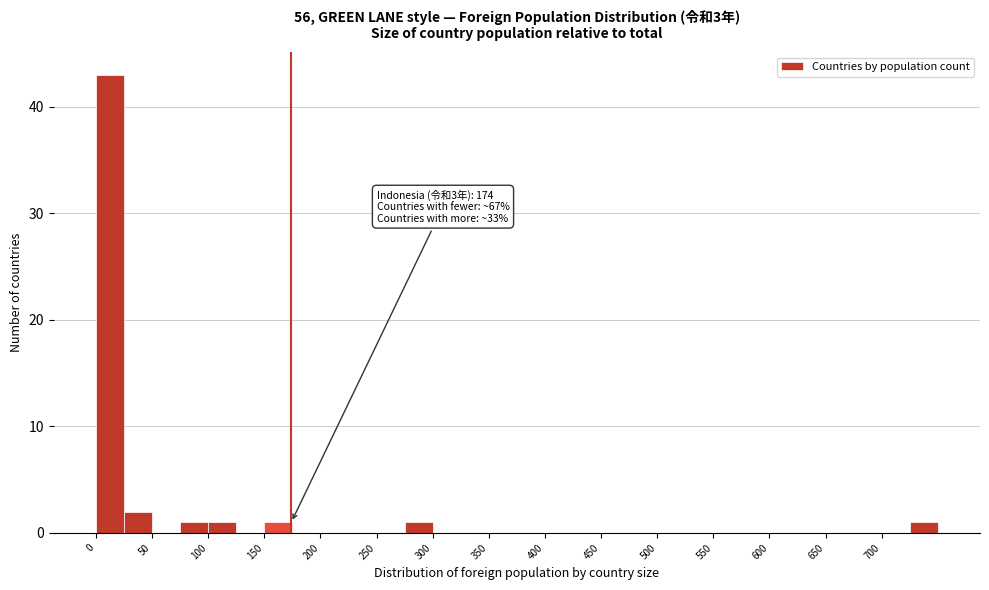

Which range on the x-axis has the tallest bar?

0 to 25